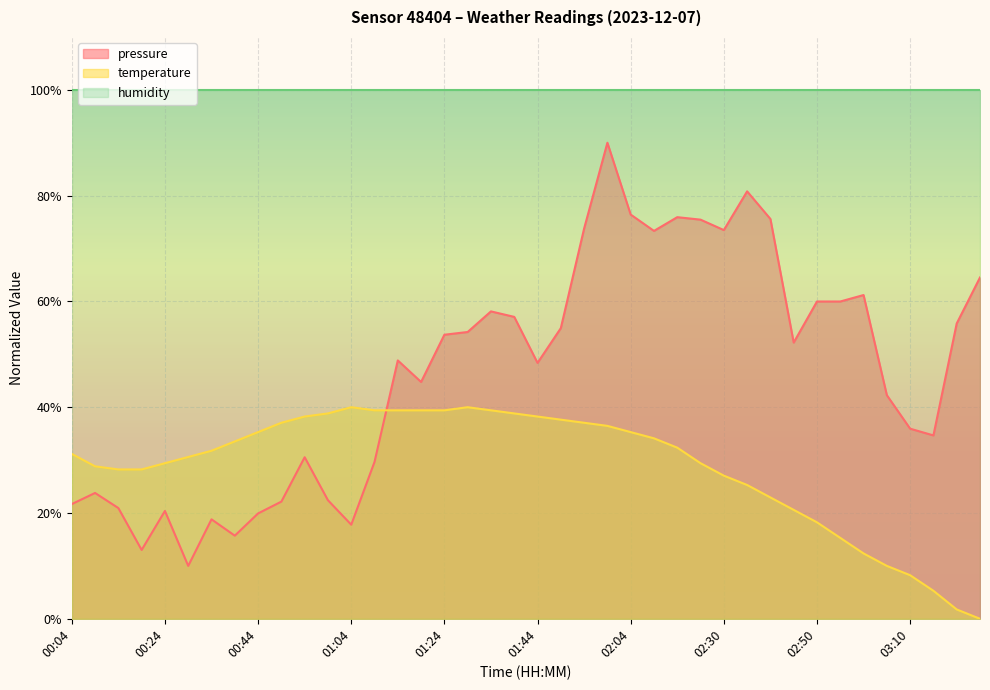

Is the value of pressure at 01:54 greater than the value of temperature at 00:19?

Yes